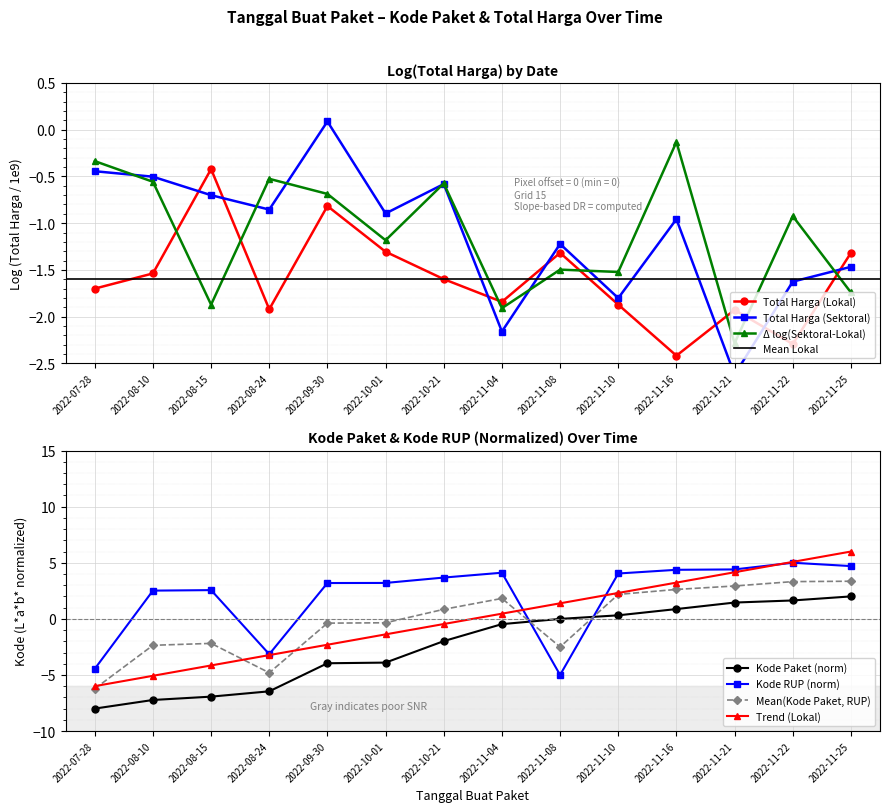

How many interior local valleys does the Kode RUP series have?

2